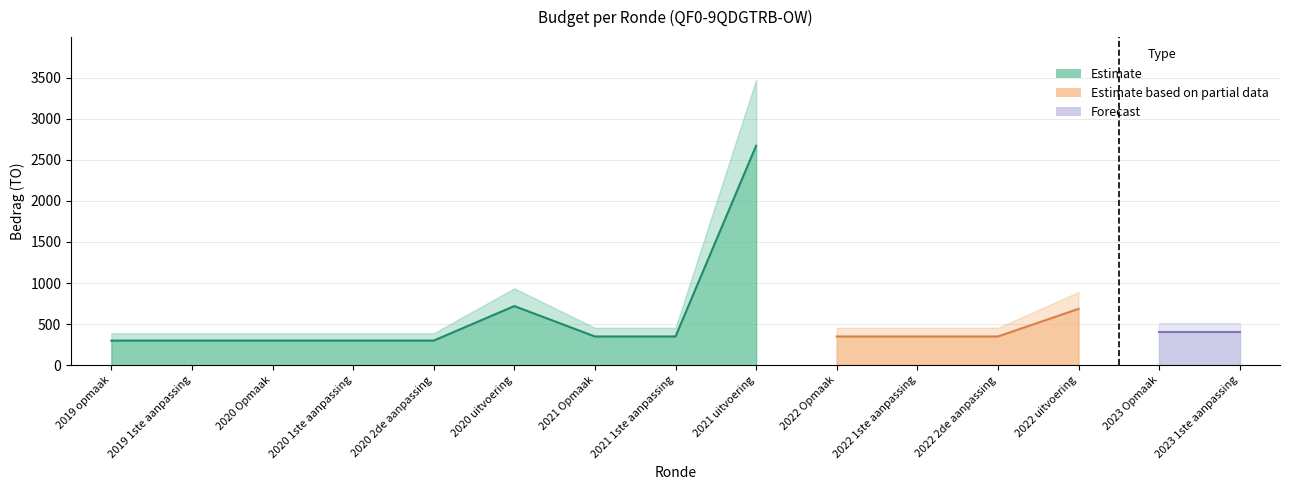

What is the total value across all series at 2020 1ste aanpassing?

300